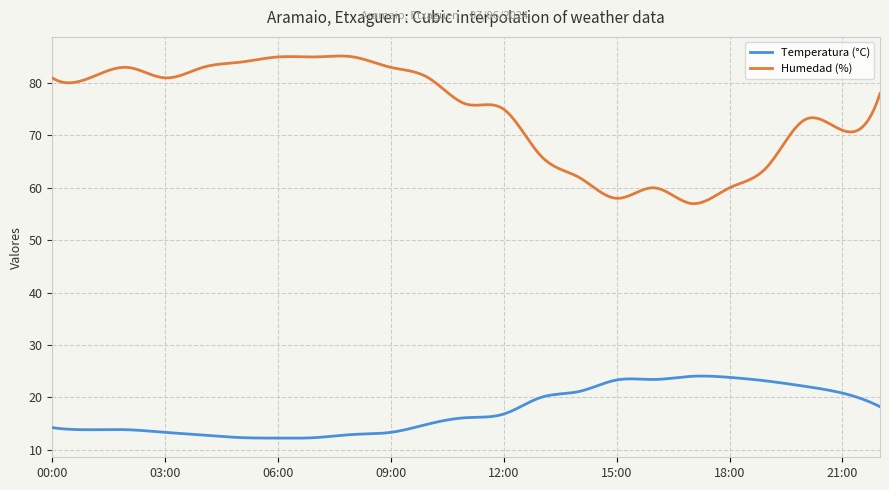

What is the maximum value shown in the chart?

85.2